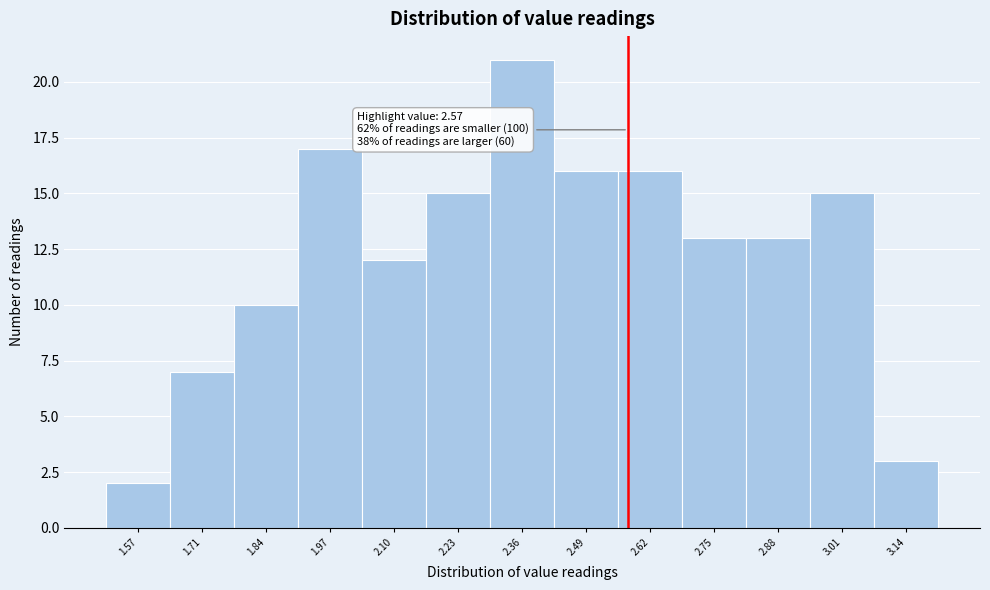

Over which range of the x-axis is the bar tallest?

2.29 to 2.42